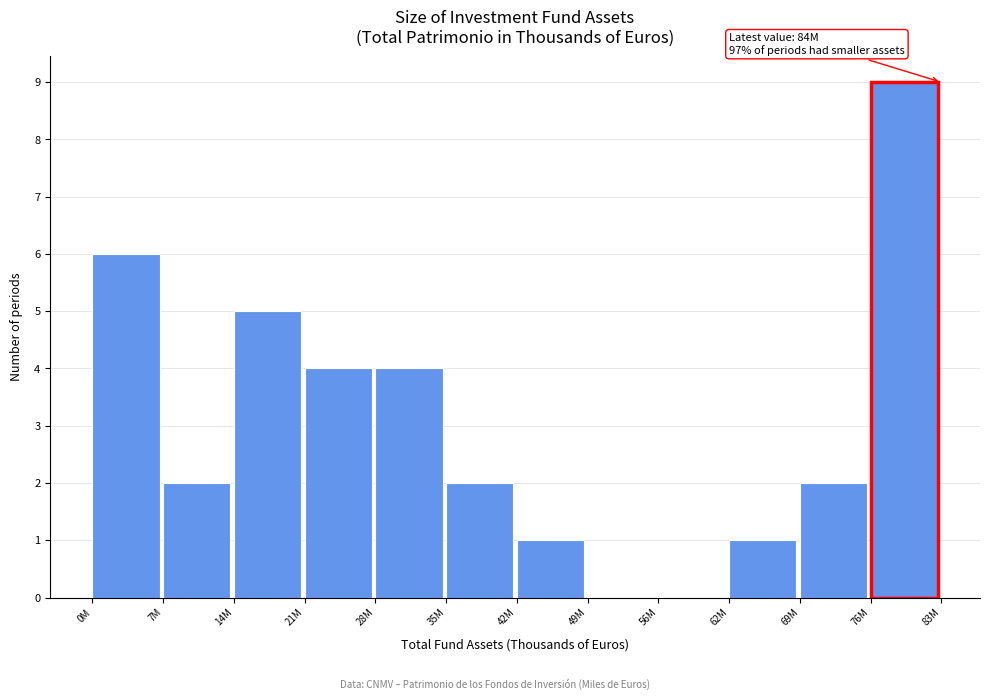

Reading left to right, transcribe all the data shown in this chart.

0M=6	7M=2	14M=5	21M=4	28M=4	35M=2	42M=1	49M=0	56M=0	62M=1	69M=2	76M=9